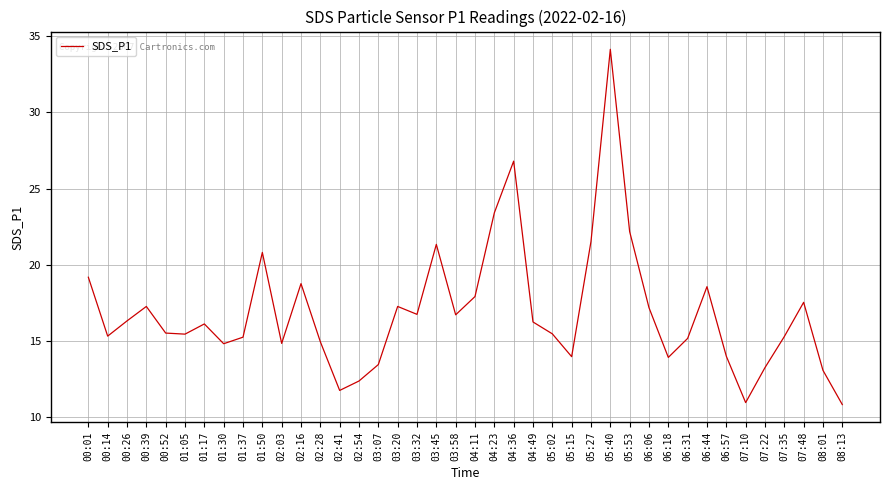

The chart shows a value of 13.4 at 03:07. True or false?

True